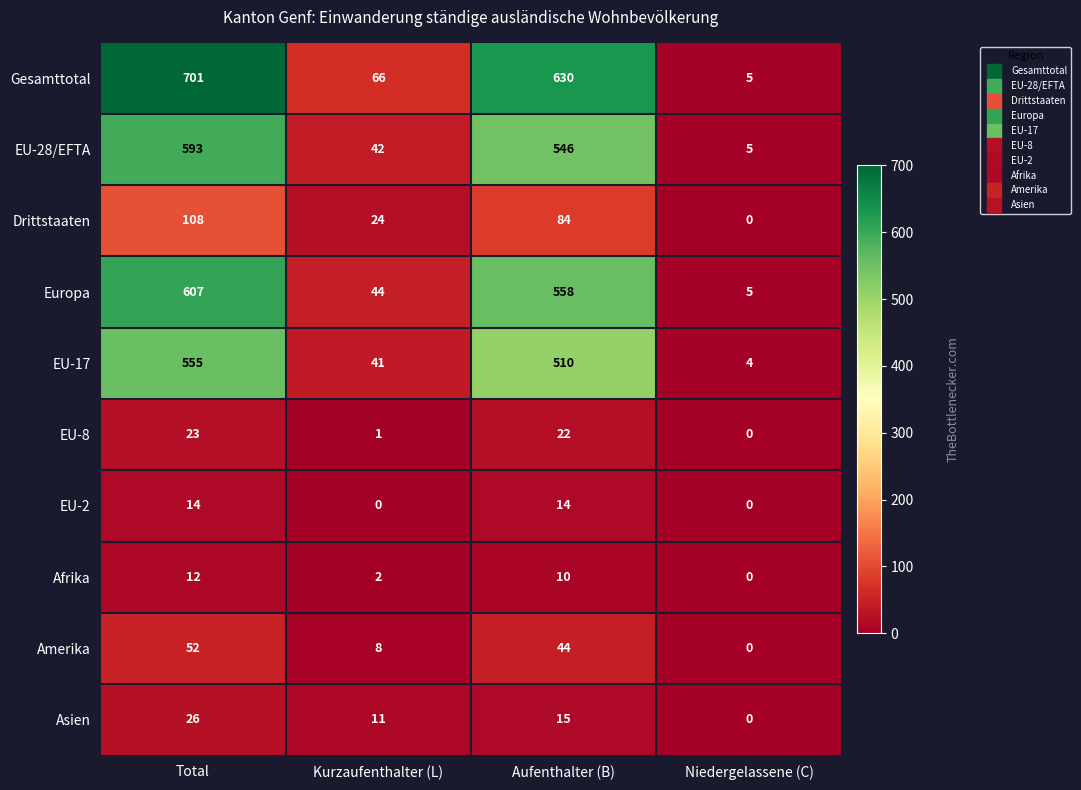

Which category has the lowest value in the EU-28/EFTA series?

Niedergelassene (C)